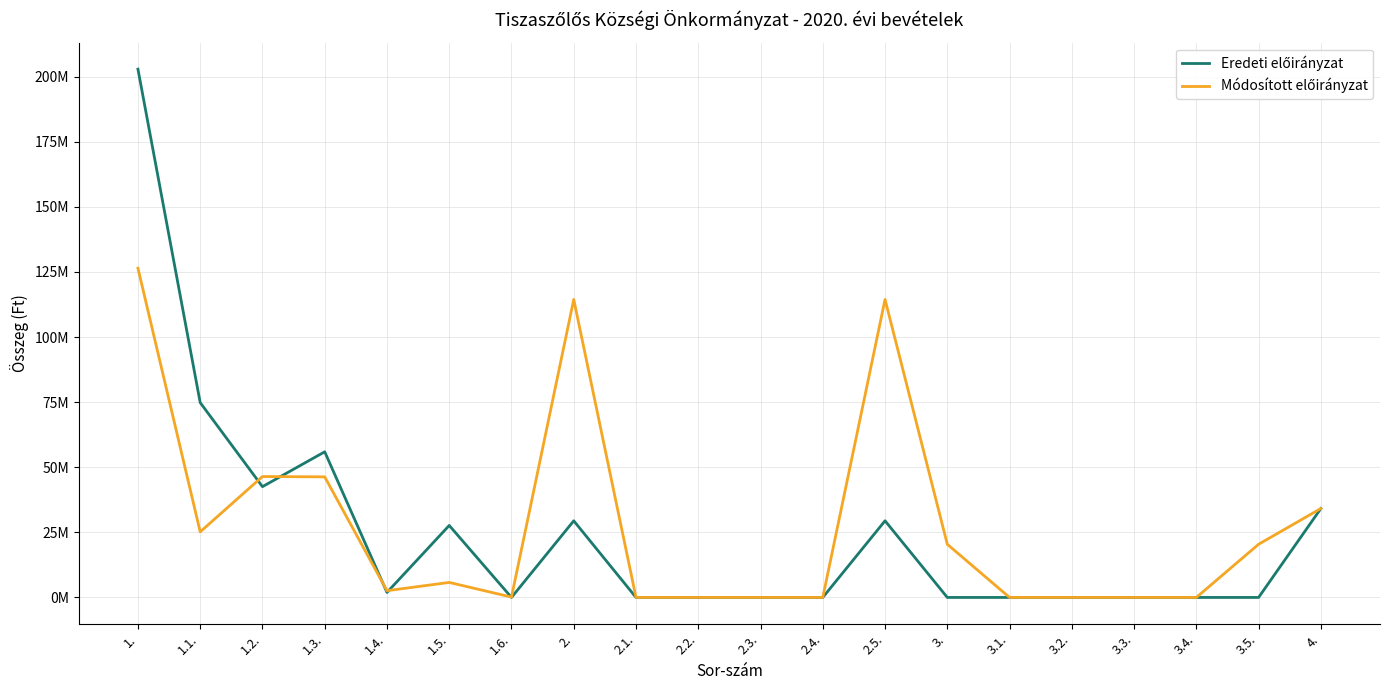

The value of Módosított előirányzat at 4. is 9820127. True or false?

False